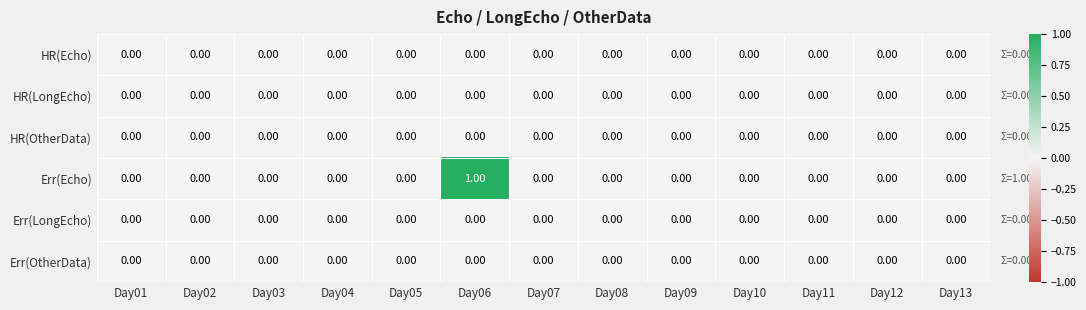

Which series has the largest total across all categories?

Err(Echo)